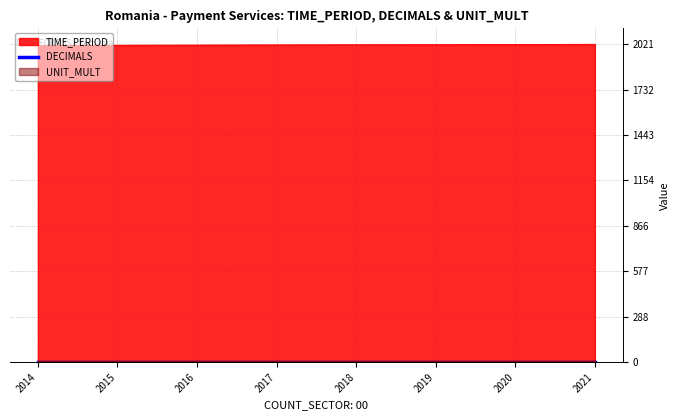

Is it true that UNIT_MULT equals 8 at 2016?

False